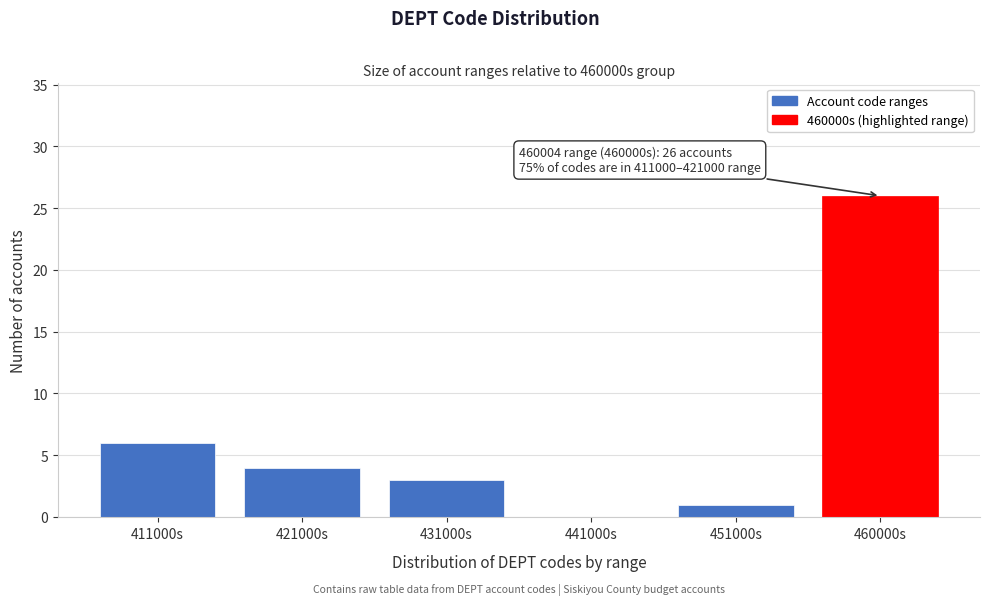

Reading left to right, what are all the values shown in this chart?

411000s=6	421000s=4	431000s=3	441000s=0	451000s=1	460000s=26